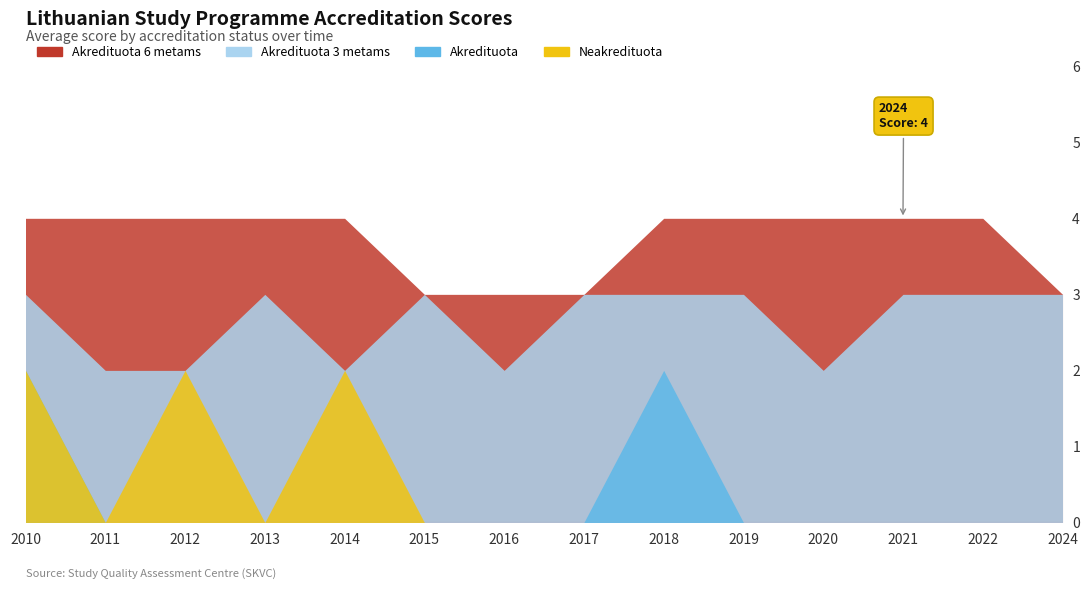

Is it true that Akredituota 3 metams equals 3 at 2013?

True